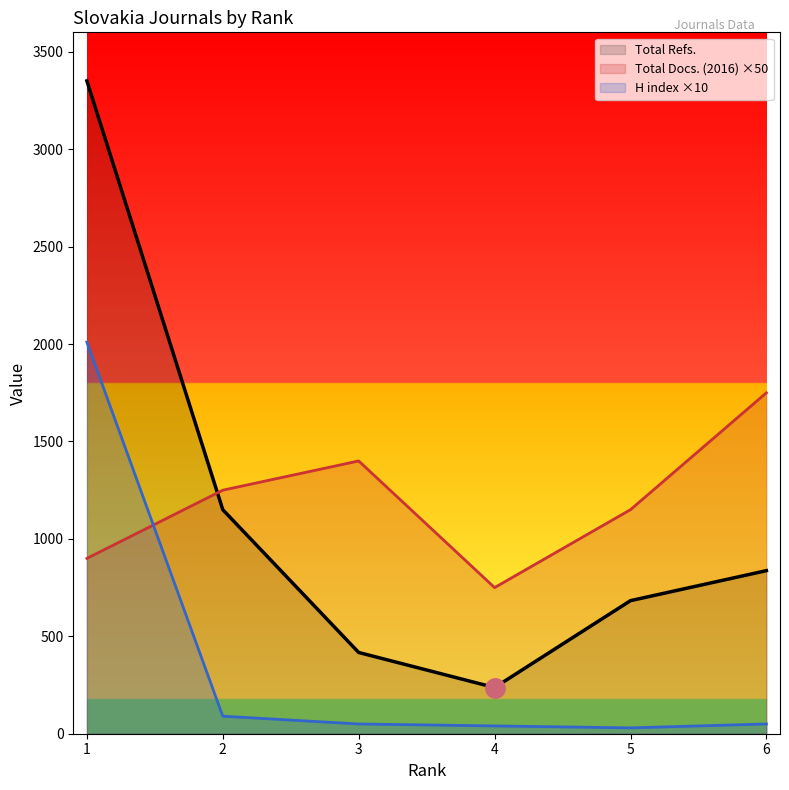

At 5, list the series in order from smallest to largest.

H index ×10, Total Refs., Total Docs. (2016) ×50